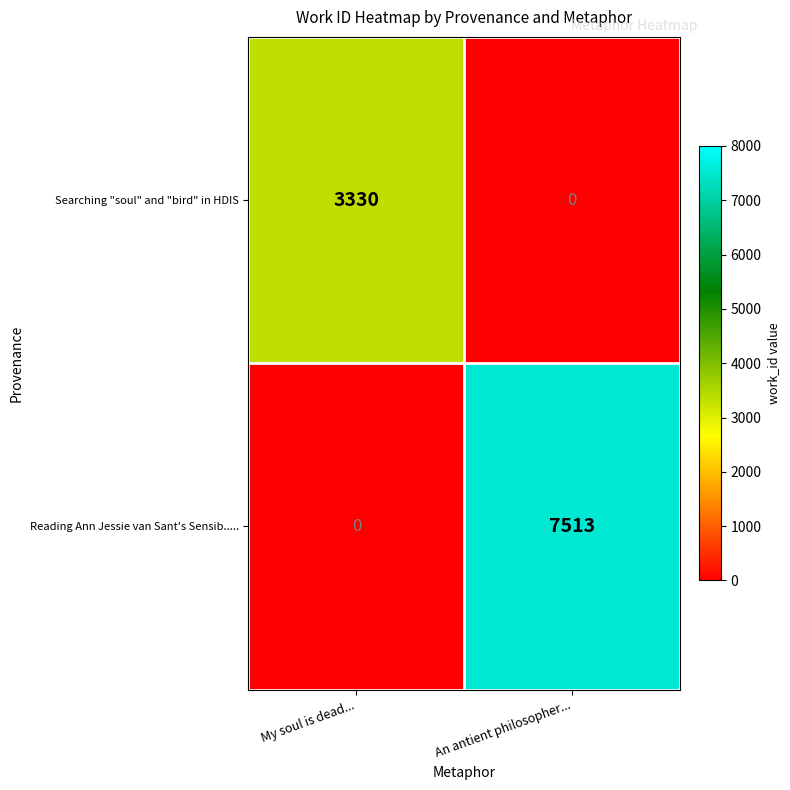

Rank the series by their maximum value, from lowest to highest.

Searching "soul" and "bird" in HDIS, Reading Ann Jessie van Sant's Sensib.....